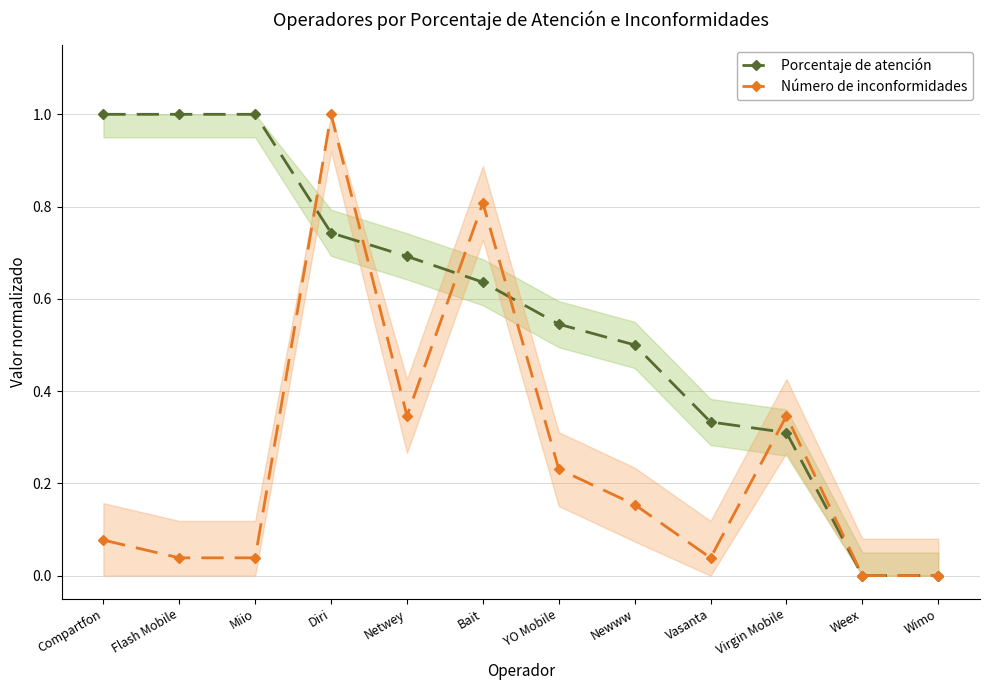

List the series in order of their overall mean, lowest first.

Número de inconformidades, Porcentaje de atención